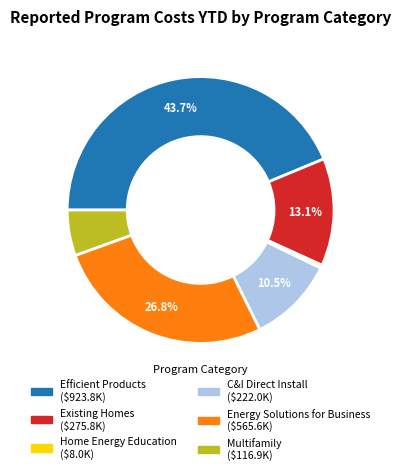

Does any single category account for the majority?

No